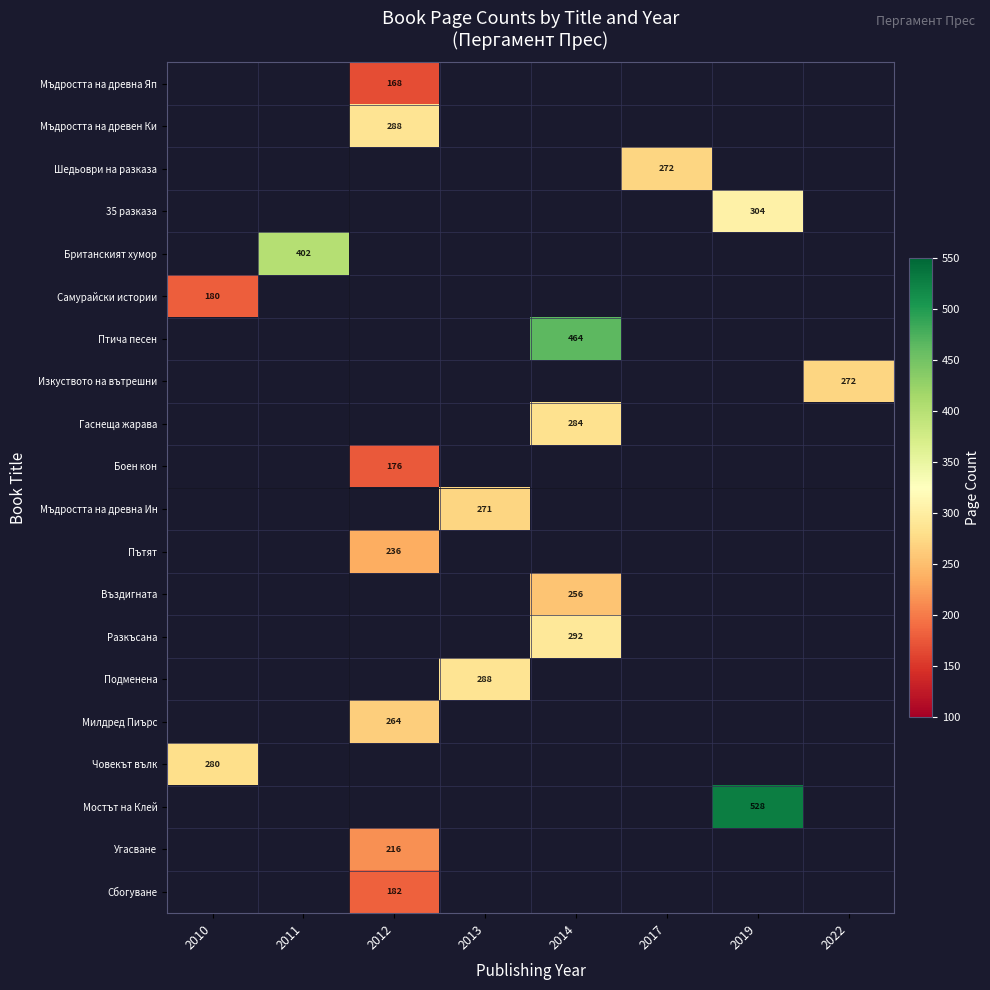

Which category has the lowest value across all series?

2012